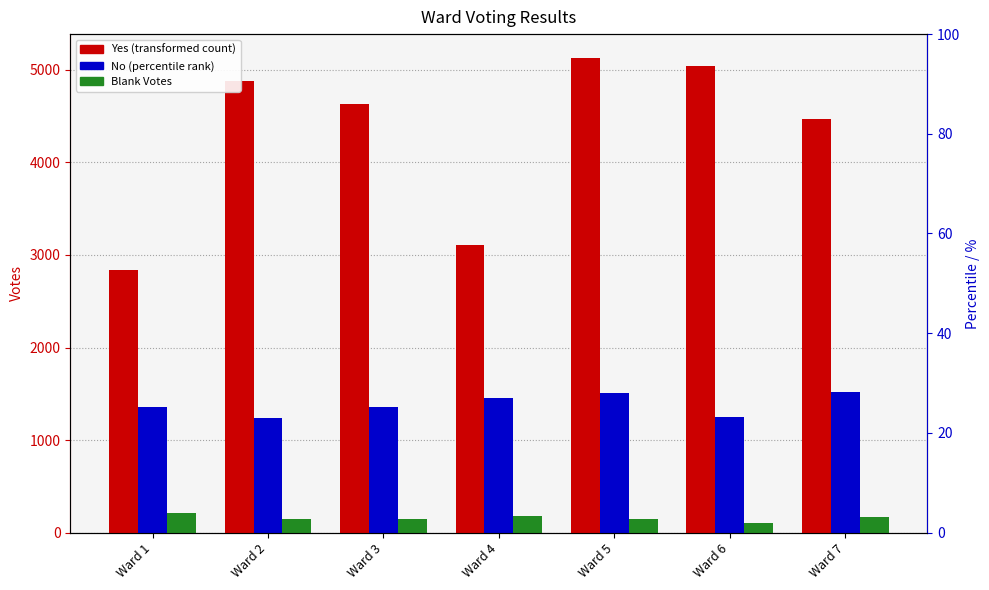

At which category is the sum across all series the highest?

Ward 5